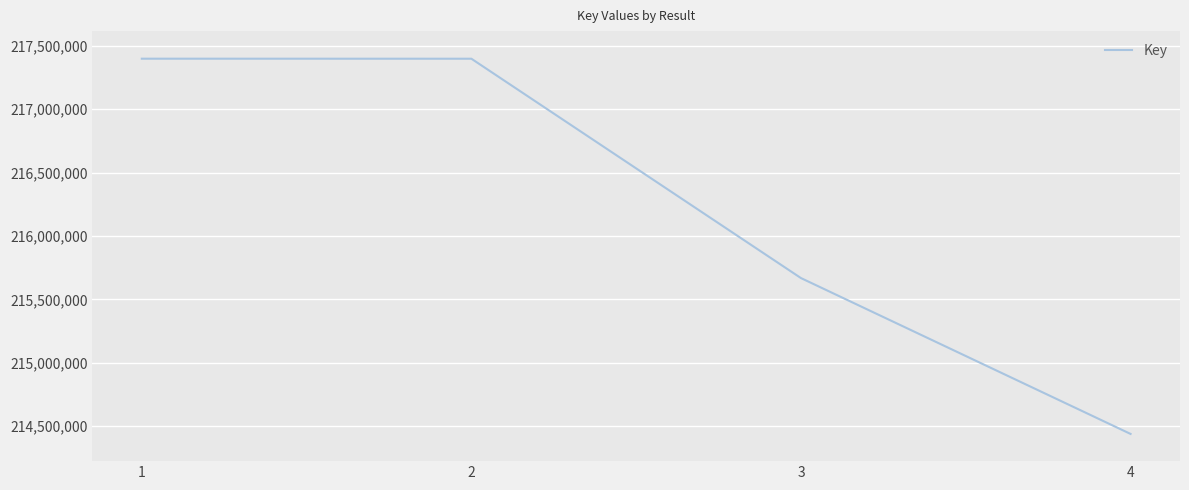

The value at 4 is 214439545. True or false?

True